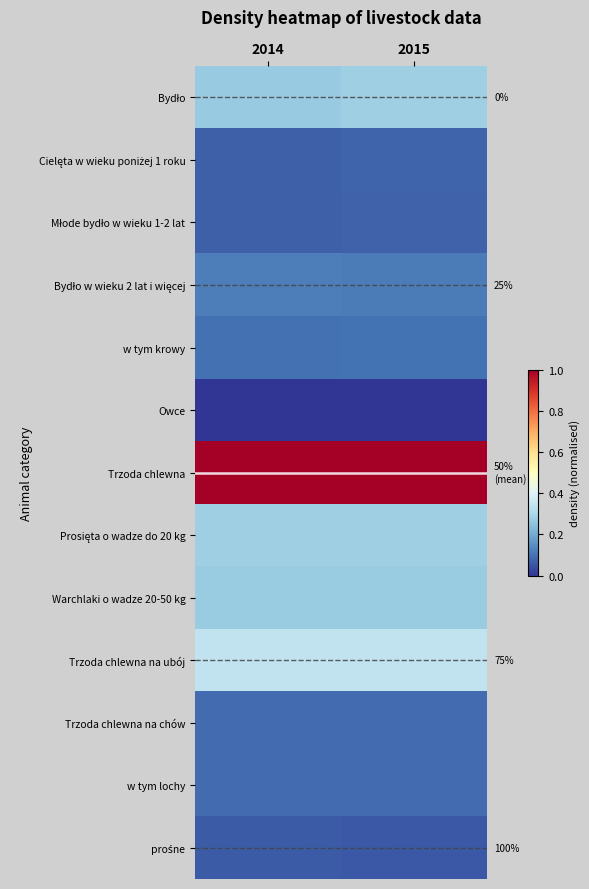

What is the sum of all Trzoda chlewna values?

2.0